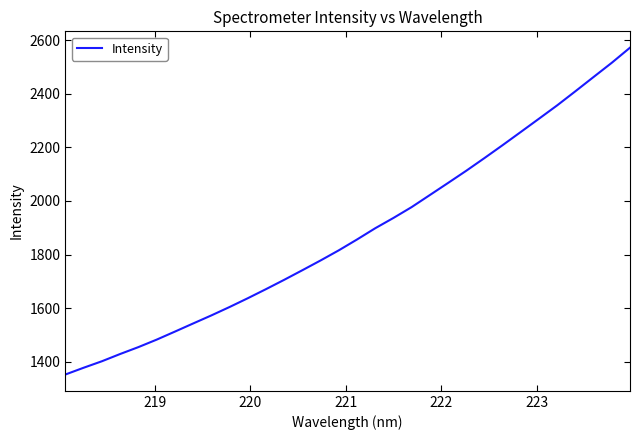

What is the greatest value displayed?

2571.8